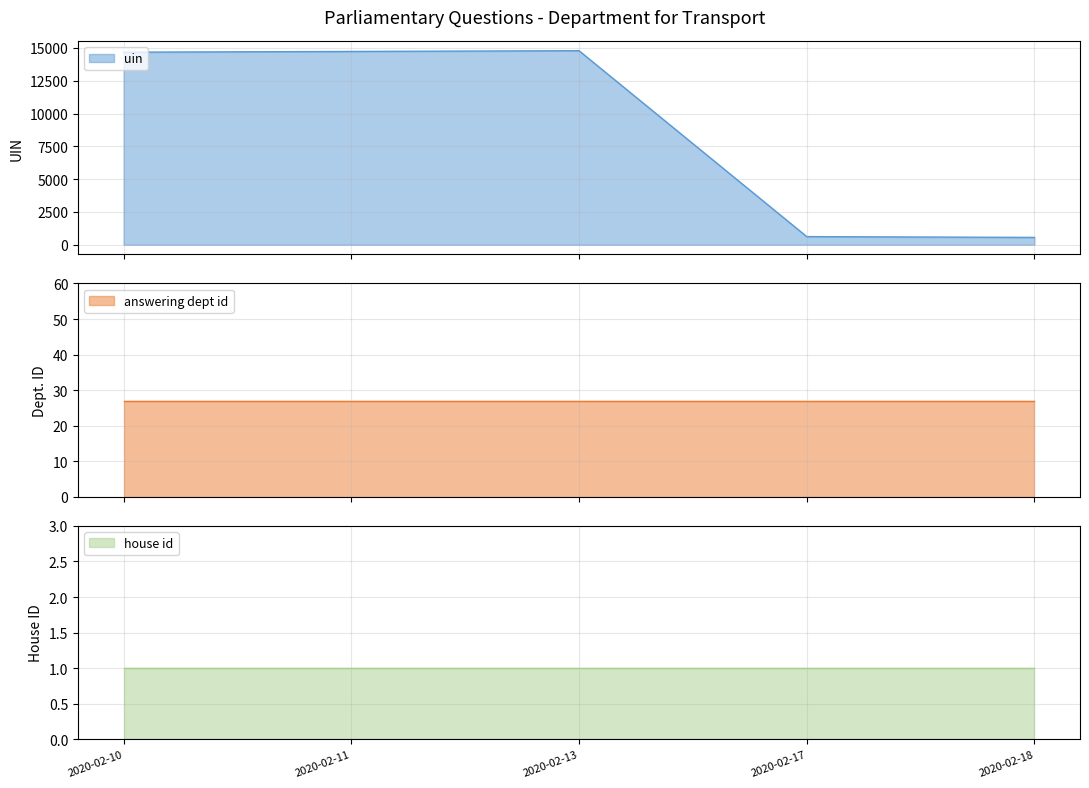

What is the average value of the house id series?

1